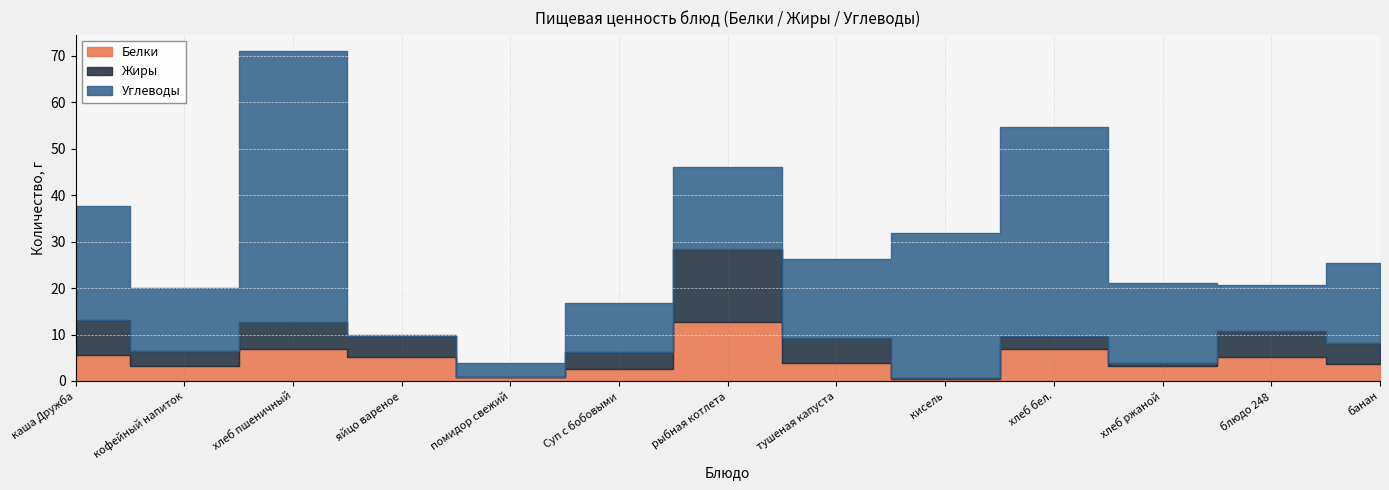

The value of Жиры at кофейный напиток is 5.2. True or false?

False